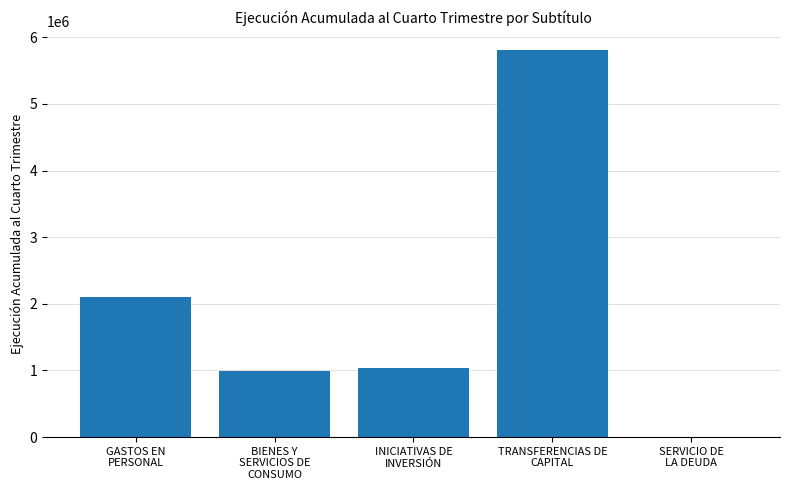

How many distinct data groups are displayed?

1